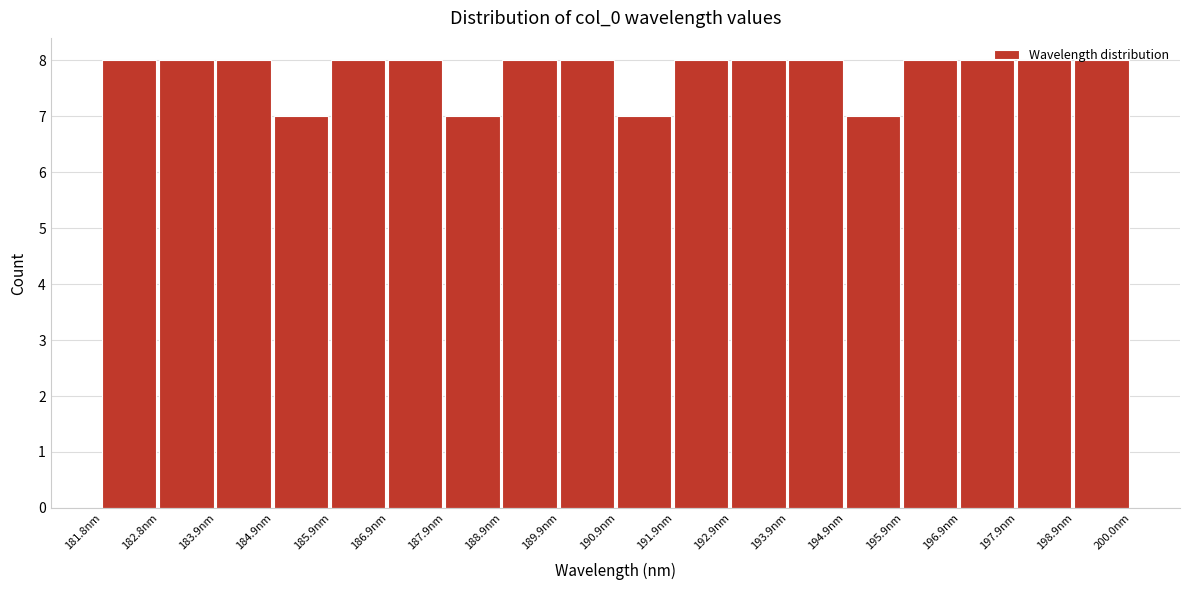

What is the height of the bar covering 187.8 to 188.8 on the x-axis? Neither the bar edges nor the heights are printed on the chart, so give them approximately, as read against the axes.

7